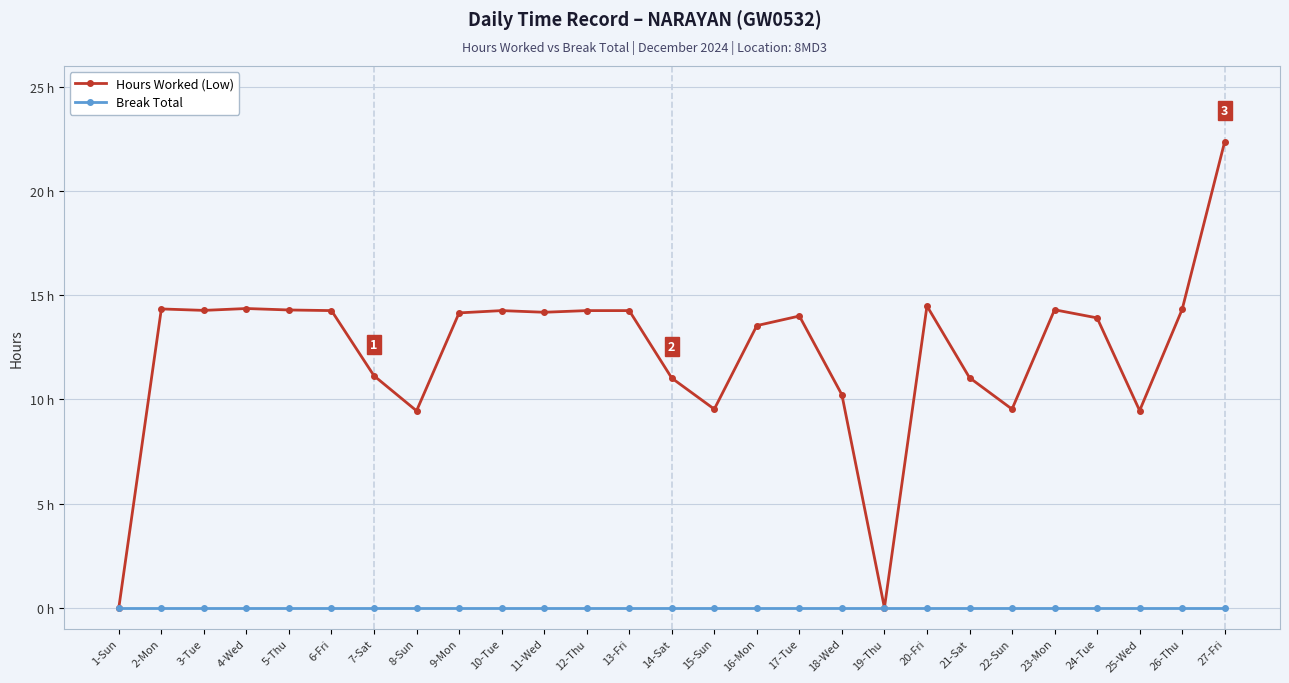

Does the chart have visible grid lines?

Yes